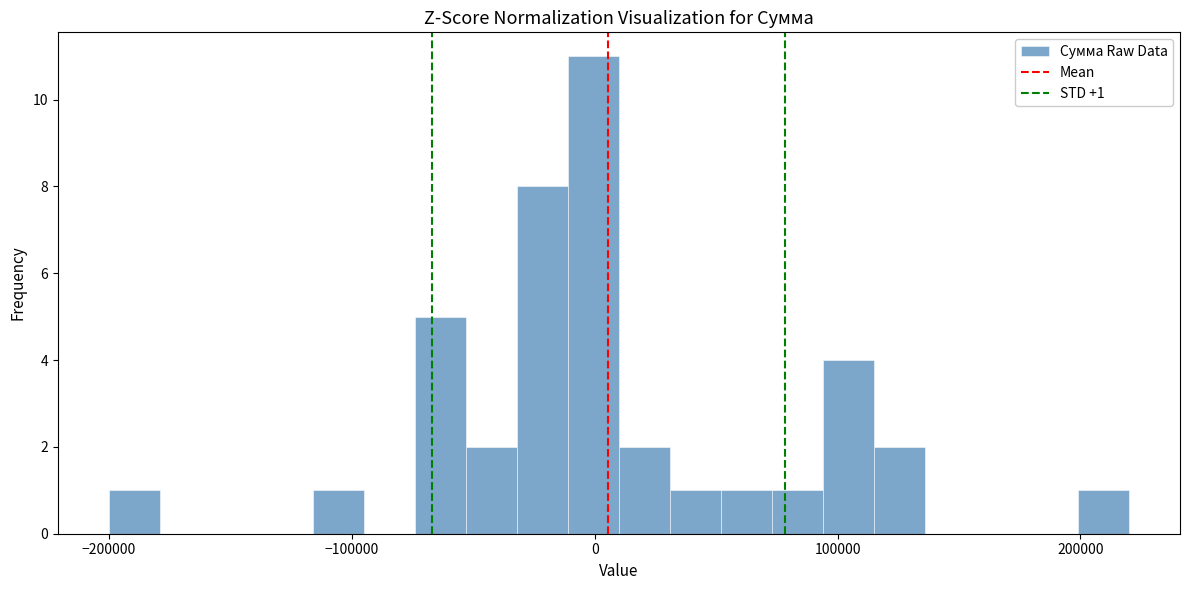

Around what value on the x-axis is the tallest bar? Give the approximate position of its centre, as read against the axis.

0